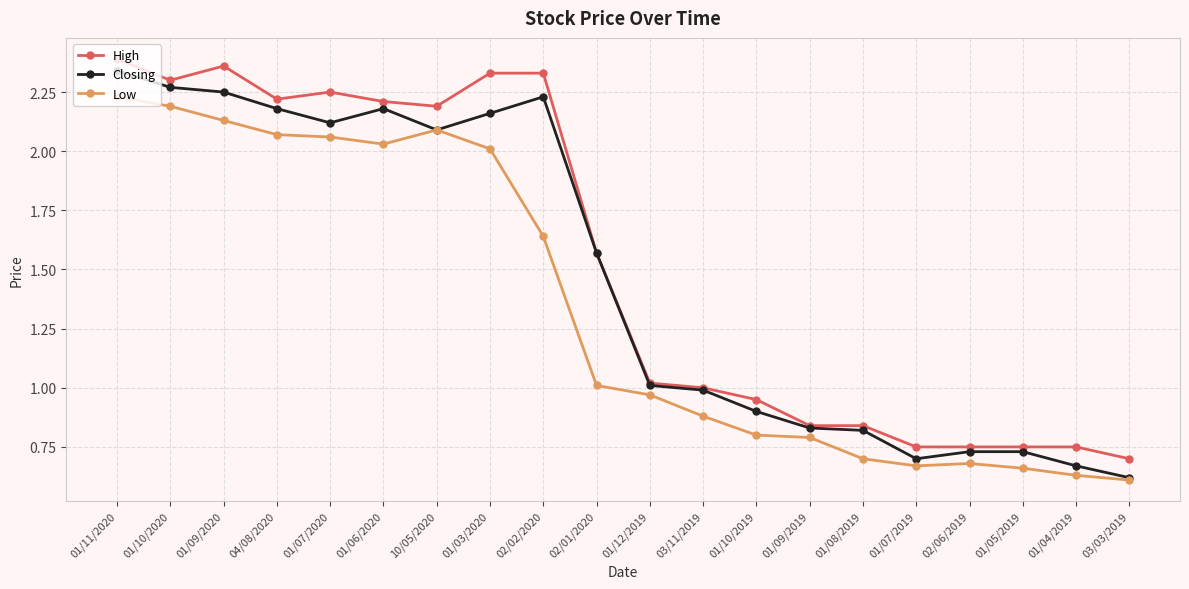

At which category is the sum across all series the highest?

01/11/2020